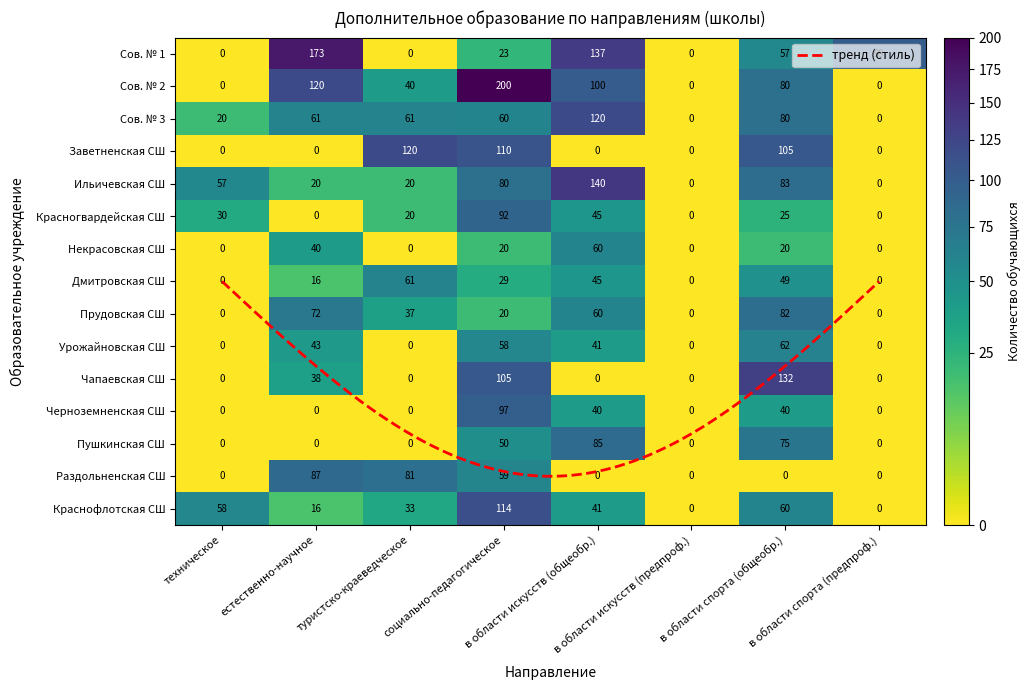

The value of Сов. № 2 at в области искусств (предпроф.) is 0. True or false?

True